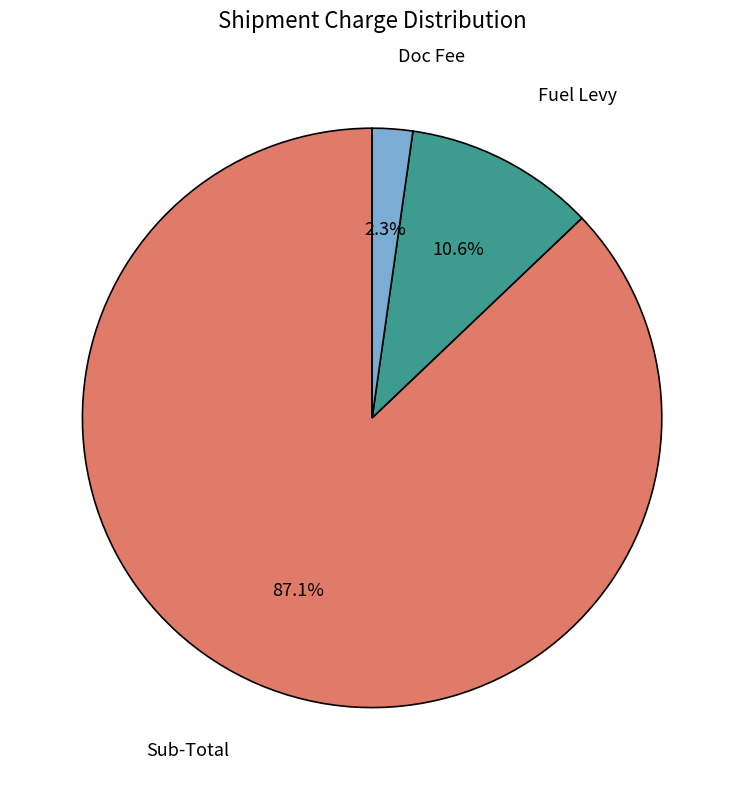

Is there any slice that represents more than half of the pie?

Yes